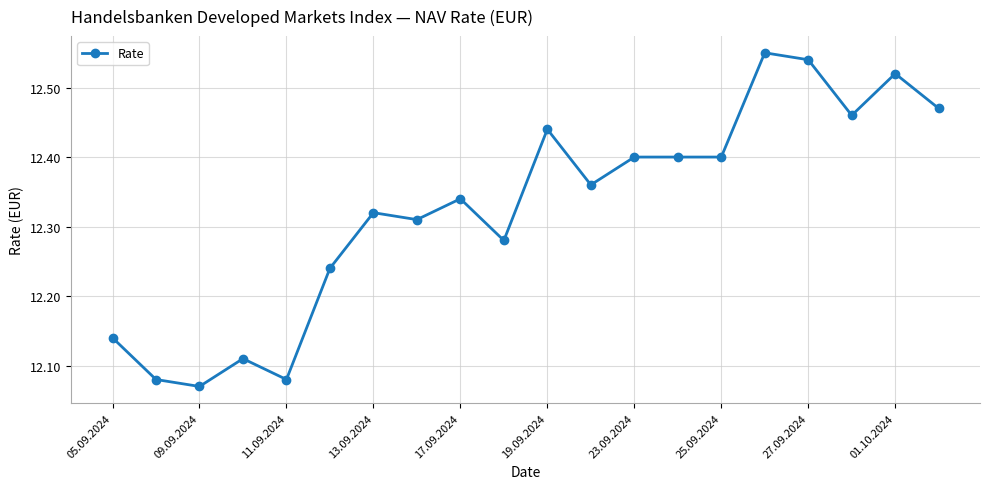

Count the values in the range 12 to 13.

20